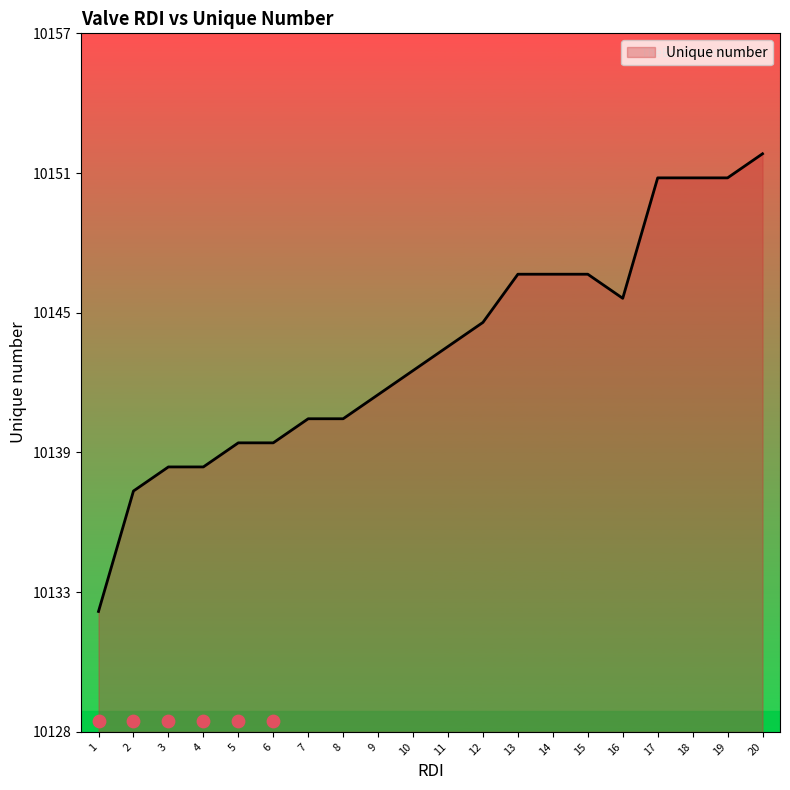

What is the ratio of the value at 18 to the value at 13?

1.0